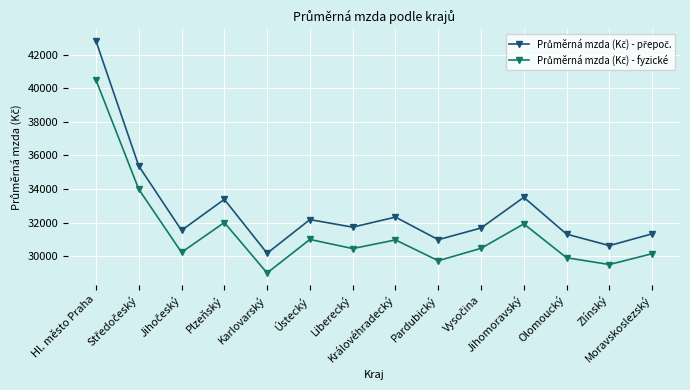

What is the minimum value shown in the chart?

29014